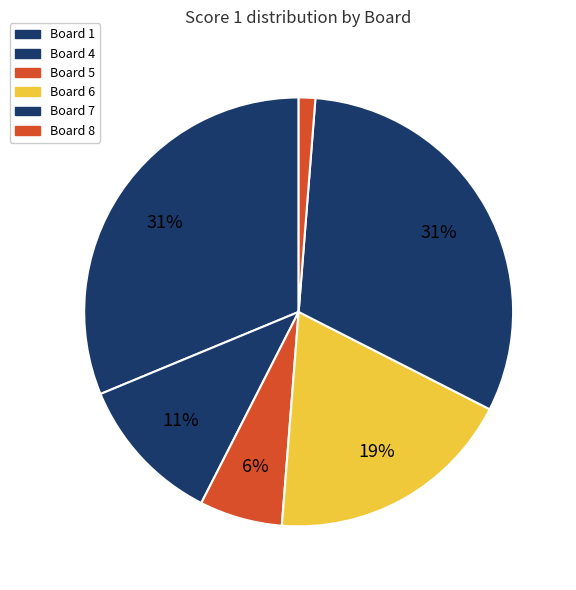

Count the number of slices in the pie.

6